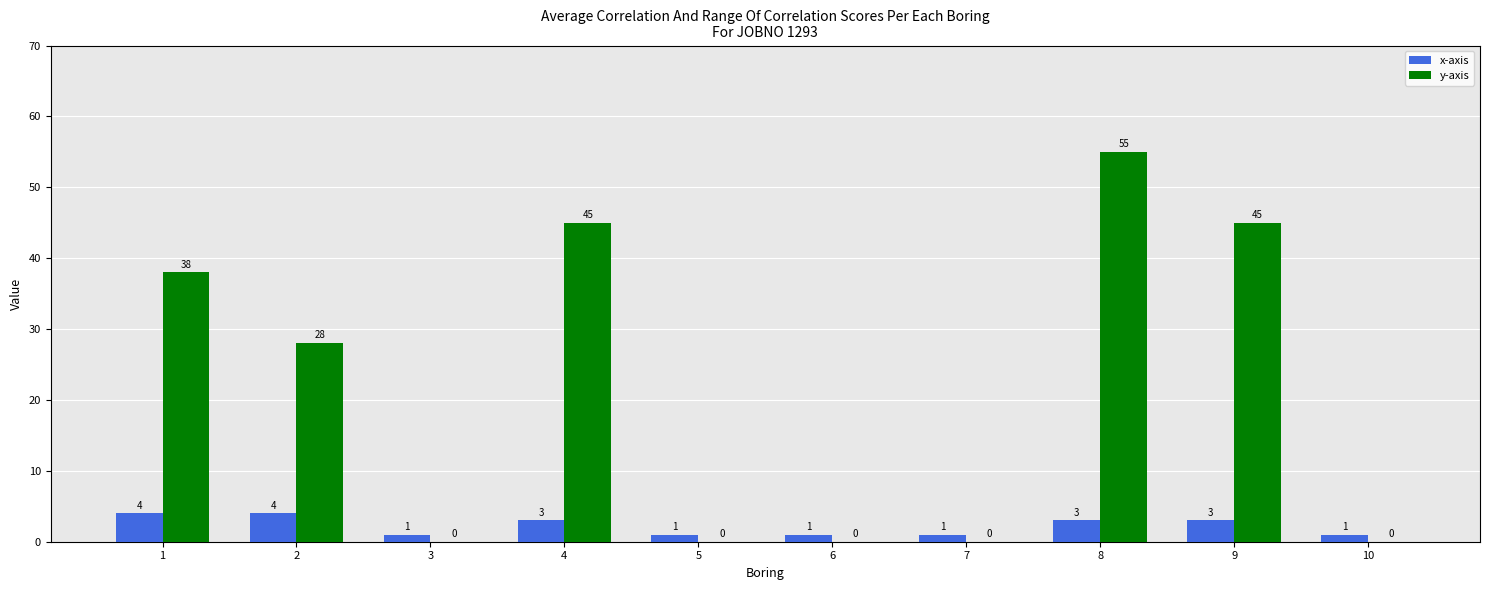

What is the average value of the x-axis series?

2